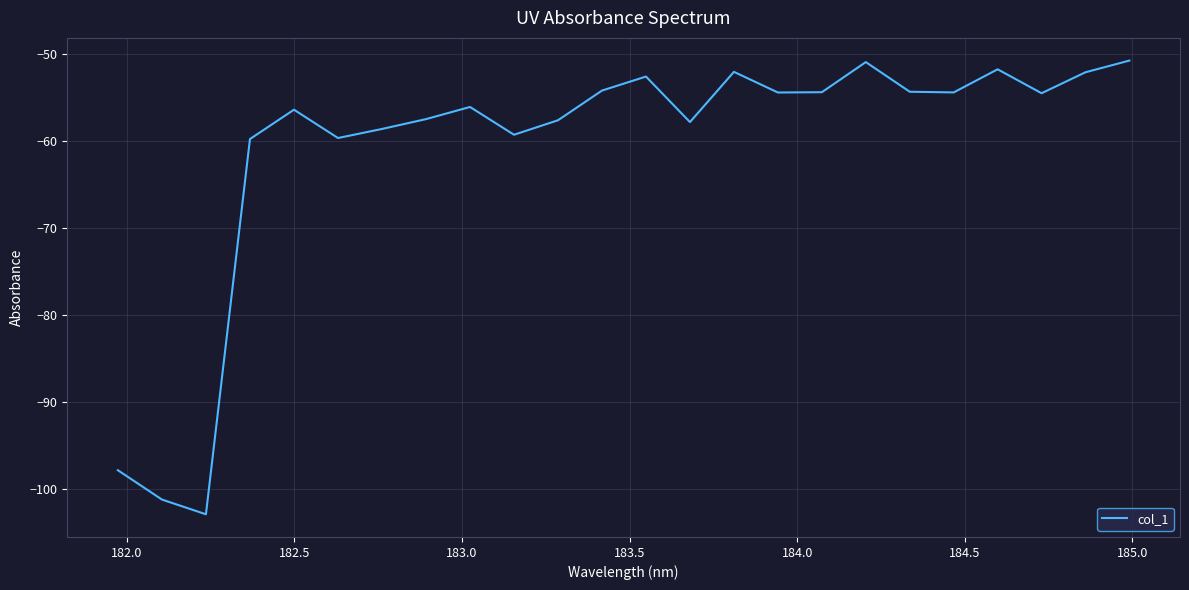

What is the minimum value shown in the chart?

-102.9